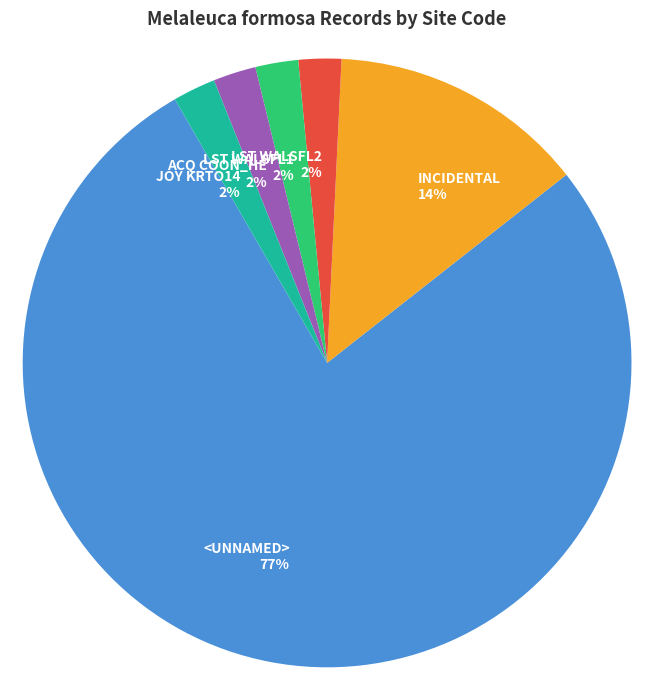

Is it true that <UNNAMED> is 64% of the pie?

False